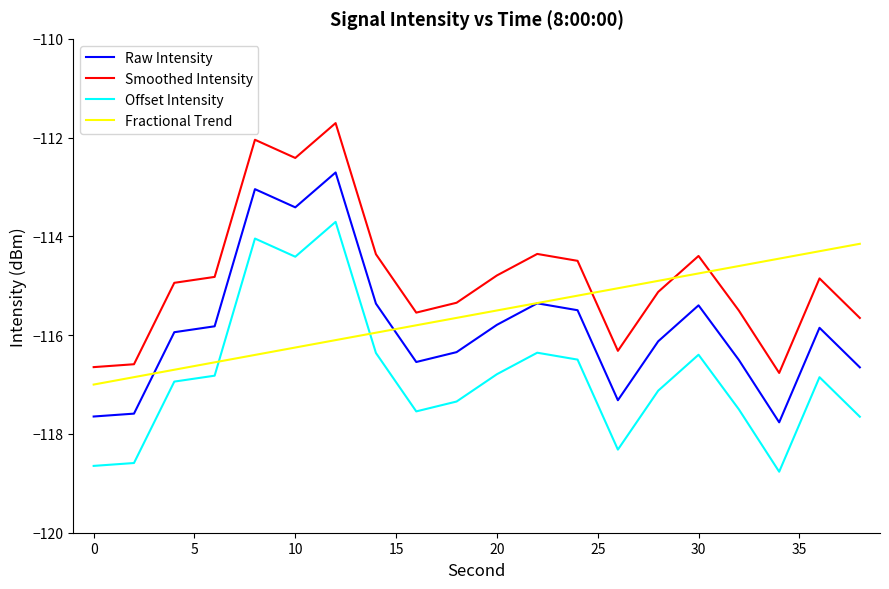

Which series has the largest total across all categories?

Smoothed Intensity